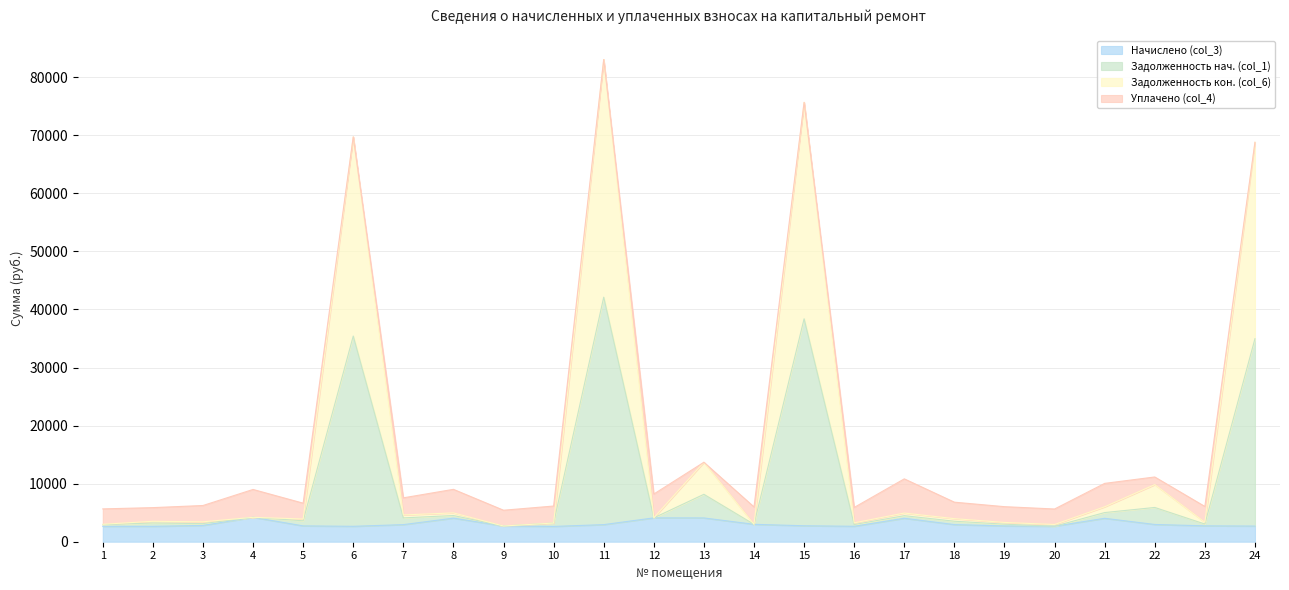

How many lines are shown in the chart?

4